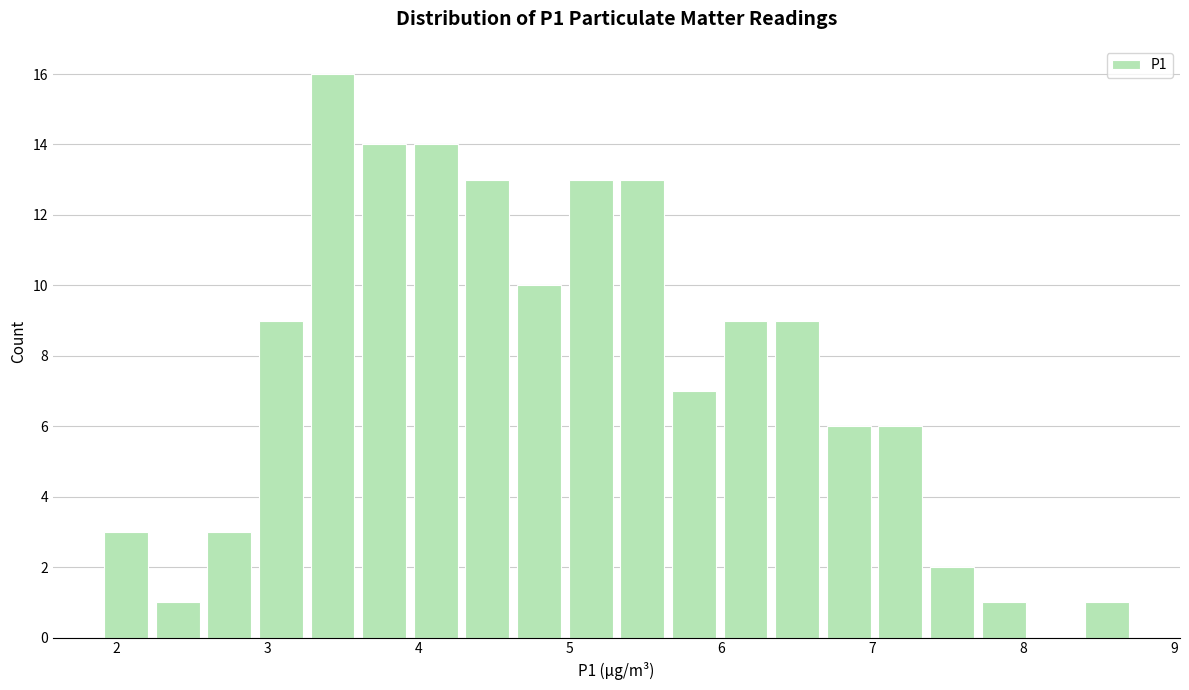

Around what value on the x-axis is the tallest bar? Give the approximate position of its centre, as read against the axis.

3.4